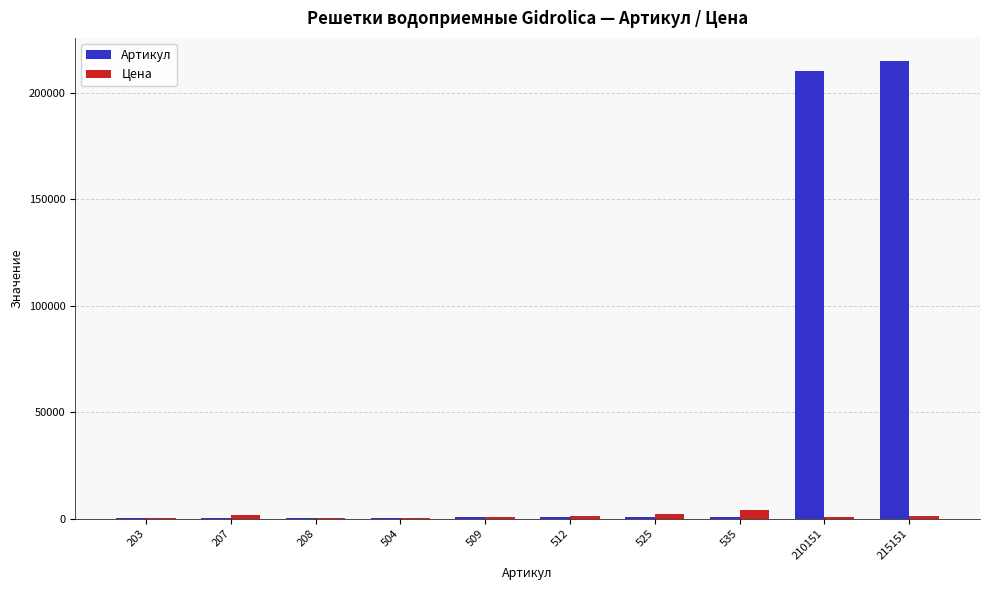

The Цена series shows 1153 at 215151. True or false?

True